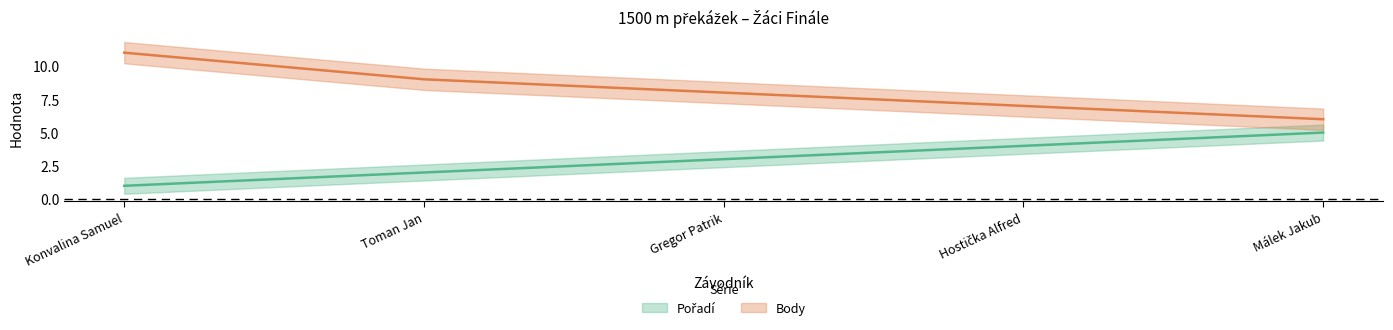

The Pořadí series shows 7 at Hostička Alfred. True or false?

False